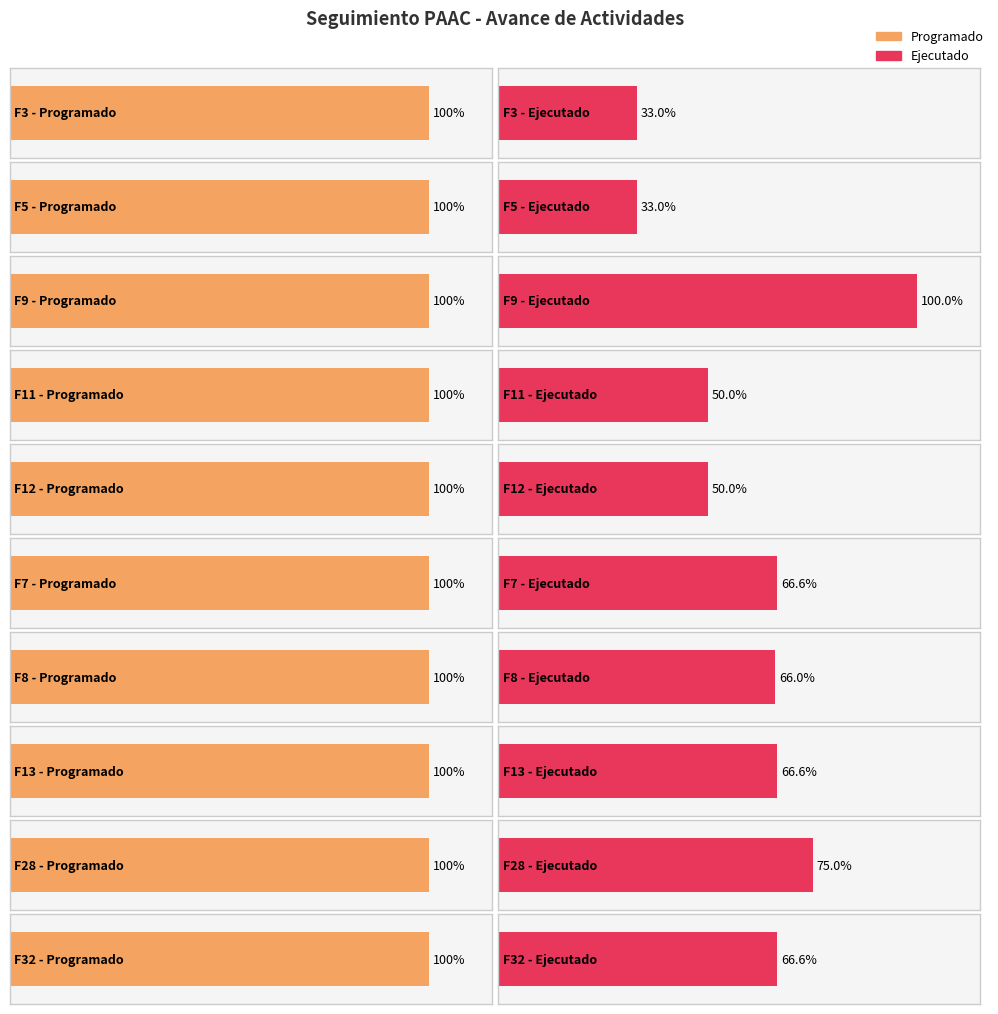

Is the value of Programado at F7 greater than the value of Ejecutado at F3?

Yes